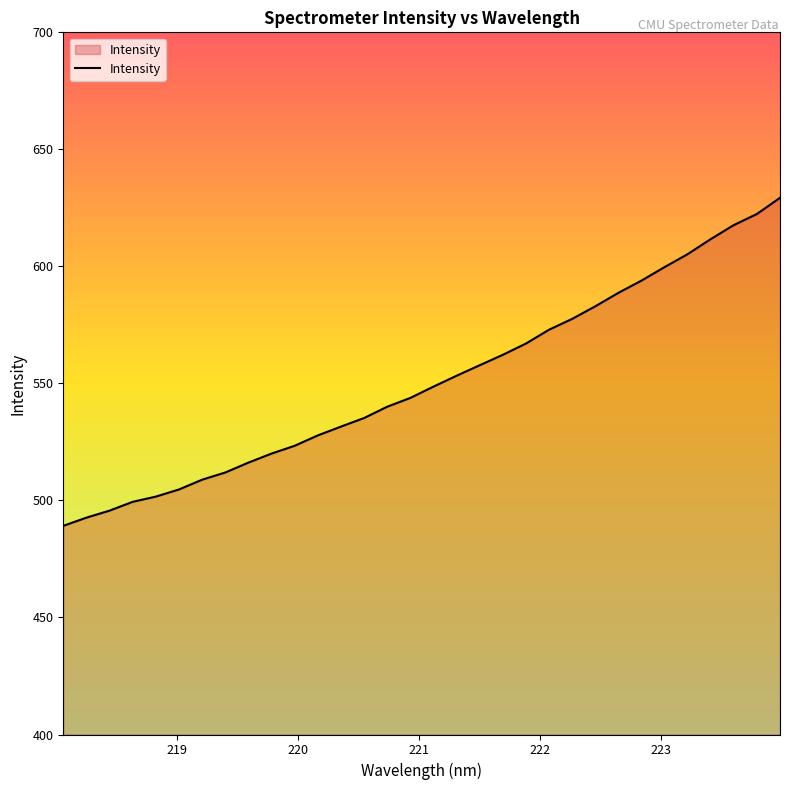

What is the difference between the second highest and minimum values?

133.2